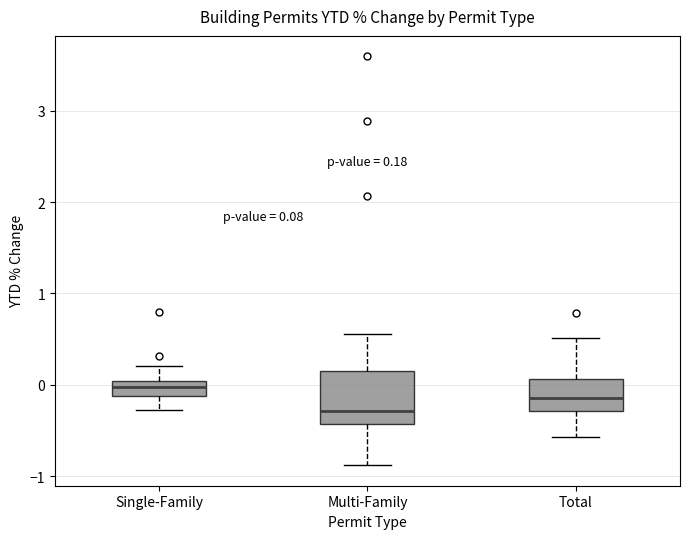

Comparing the boxes themselves (not the whiskers), which one is the tallest?

Multi-Family